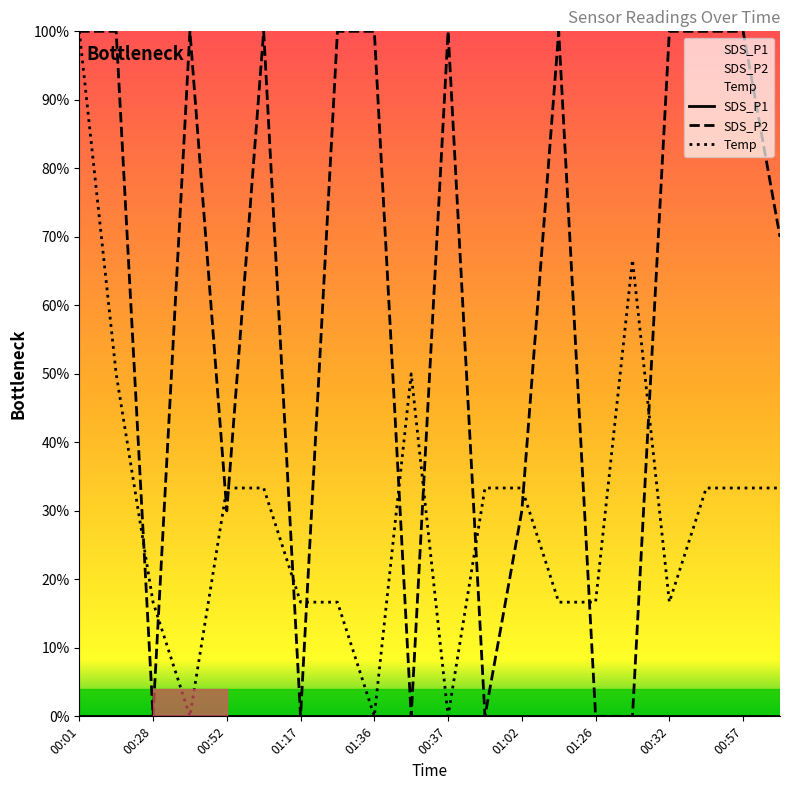

What is the difference between the maximum and minimum values in the SDS_P2 series?

1.0